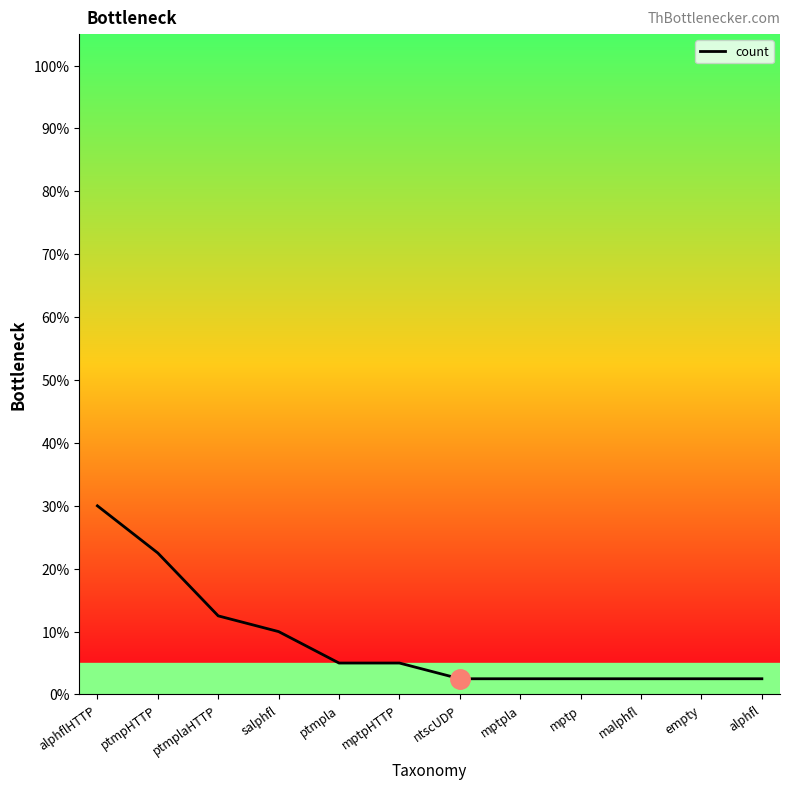

What is the change in value from ptmpla to mptpla?

-2.5